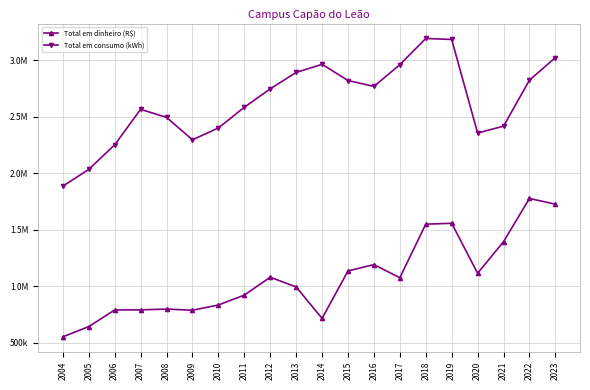

Reading right to left, what are all the values shown in this chart?

Total em dinheiro (R$): 2023=1725982.4	2022=1776239.0	2021=1393672.3	2020=1113835.8	2019=1556349.0	2018=1548822.9	2017=1073989.1	2016=1190277.9	2015=1134464.4	2014=713870.2	2013=992413.7	2012=1078693.4	2011=920094.4	2010=832816.1	2009=786362.5	2008=796761.3	2007=789553.8	2006=788563.4	2005=641507.6	2004=550542.7
Total em consumo (kWh): 2023=3023783.0	2022=2824223.0	2021=2416864.0	2020=2355824.0	2019=3184449.0	2018=3193405.4	2017=2961523.0	2016=2768759.0	2015=2821036.0	2014=2964480.0	2013=2892470.0	2012=2747465.0	2011=2584064.0	2010=2400655.0	2009=2295659.0	2008=2494389.0	2007=2565741.0	2006=2251387.0	2005=2033879.0	2004=1885213.0